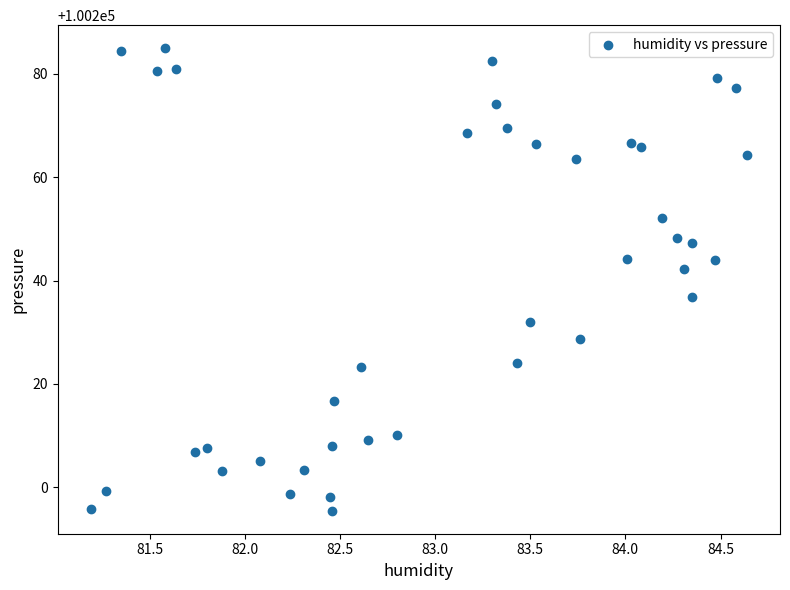

What Y value in the scatter plot is closest to 100240?

100242.2